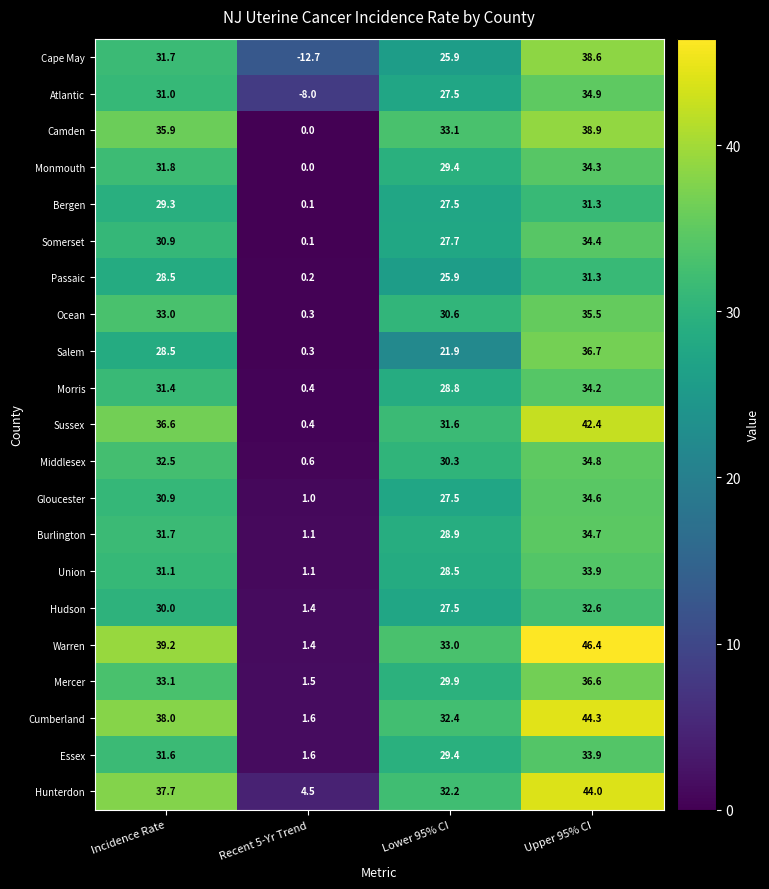

What is the difference between the Cumberland values at Recent 5-Yr Trend and Upper 95% CI?

42.7